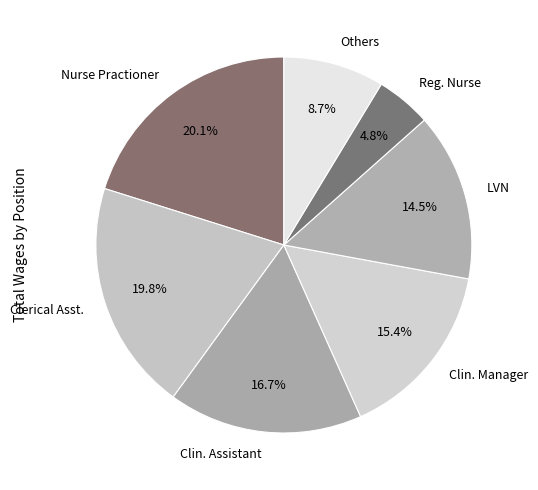

Is the sum of Reg. Nurse and Others greater than half?

No